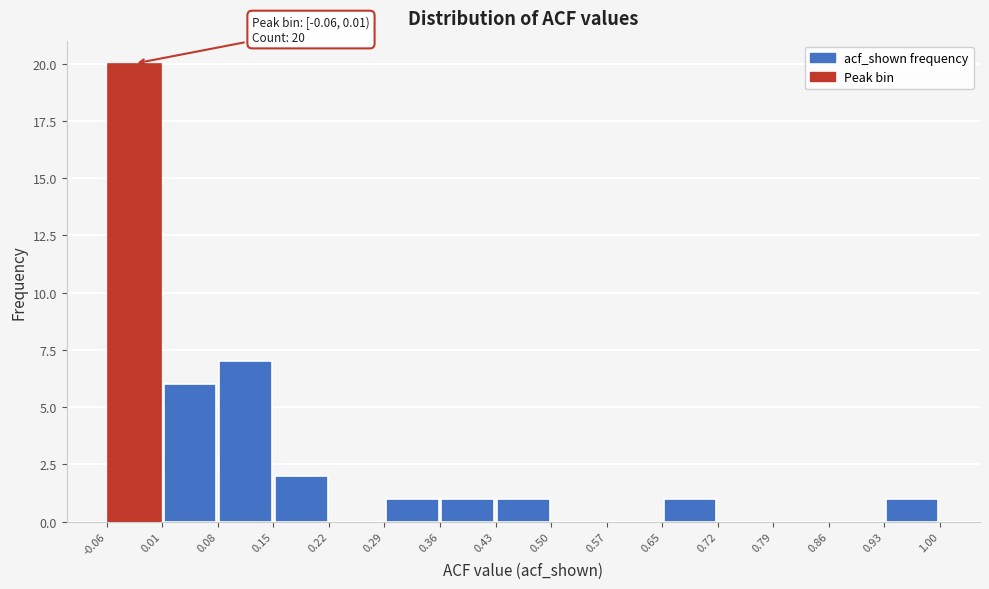

Over which range of the x-axis is the bar tallest?

-0.06 to 0.01